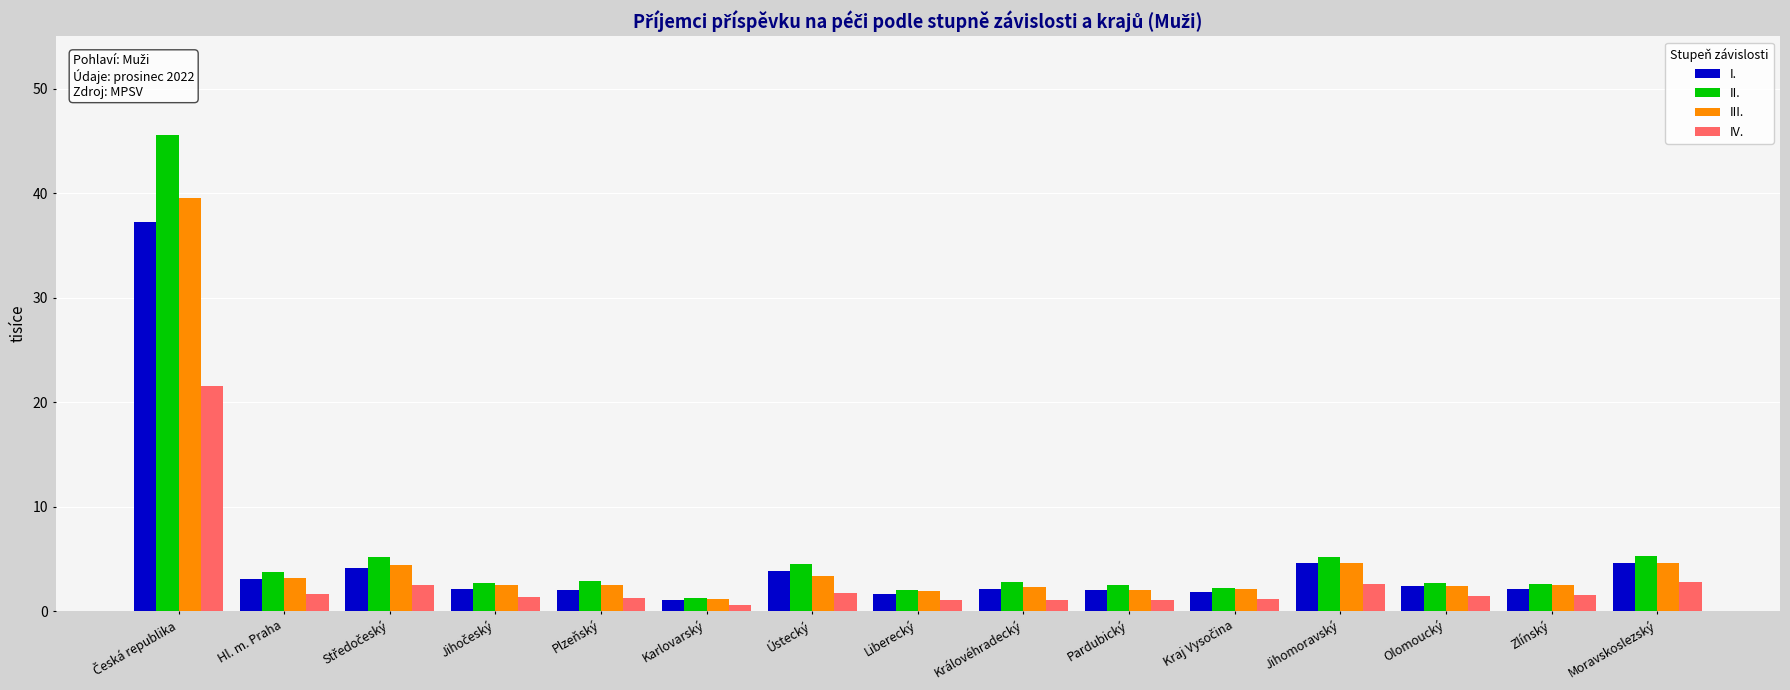

Which series has the largest total across all categories?

II.